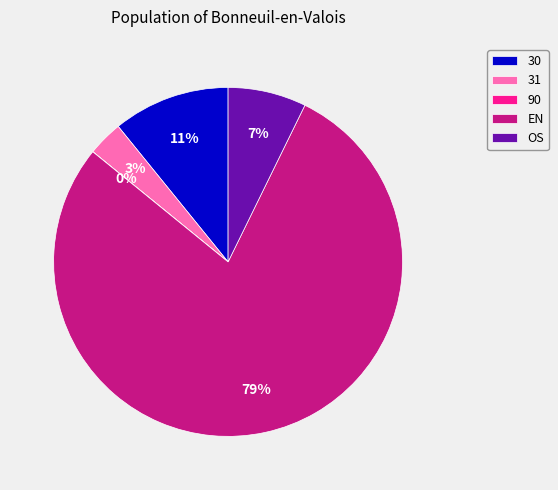

Does EN account for over 50% of the chart?

Yes